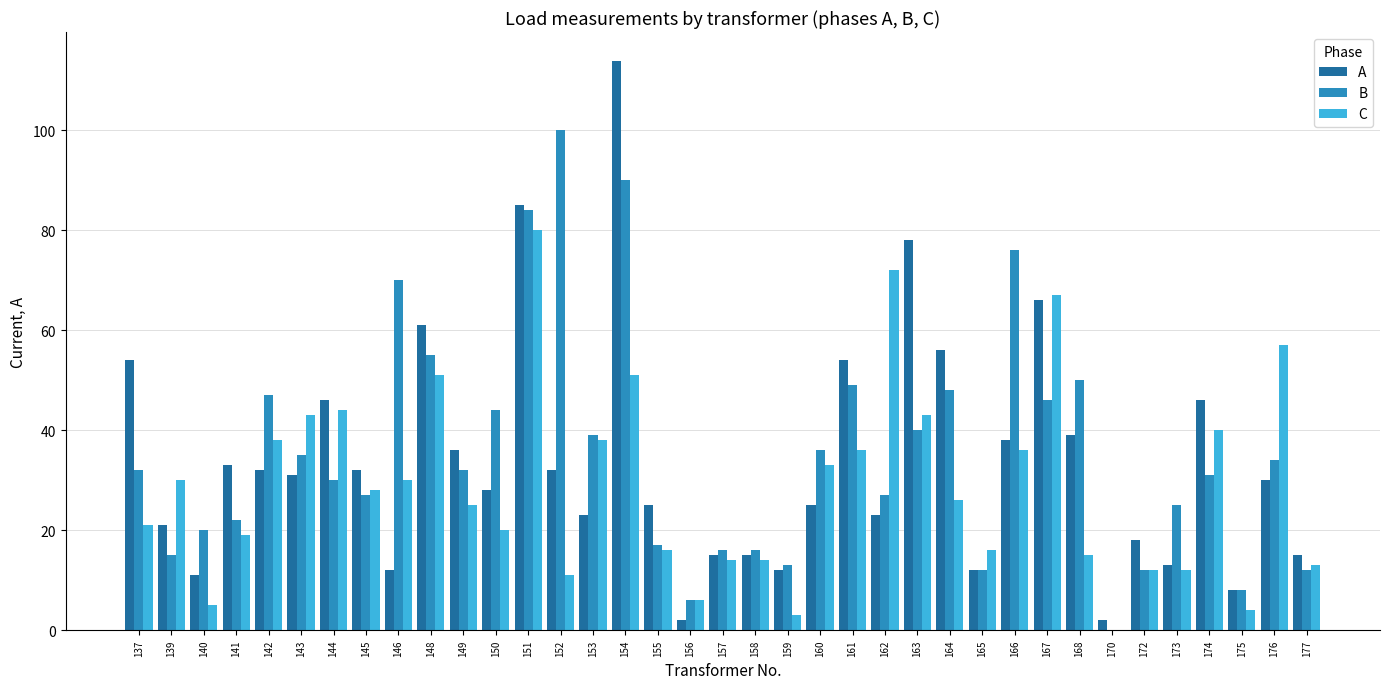

The C series shows 38 at 153. True or false?

True